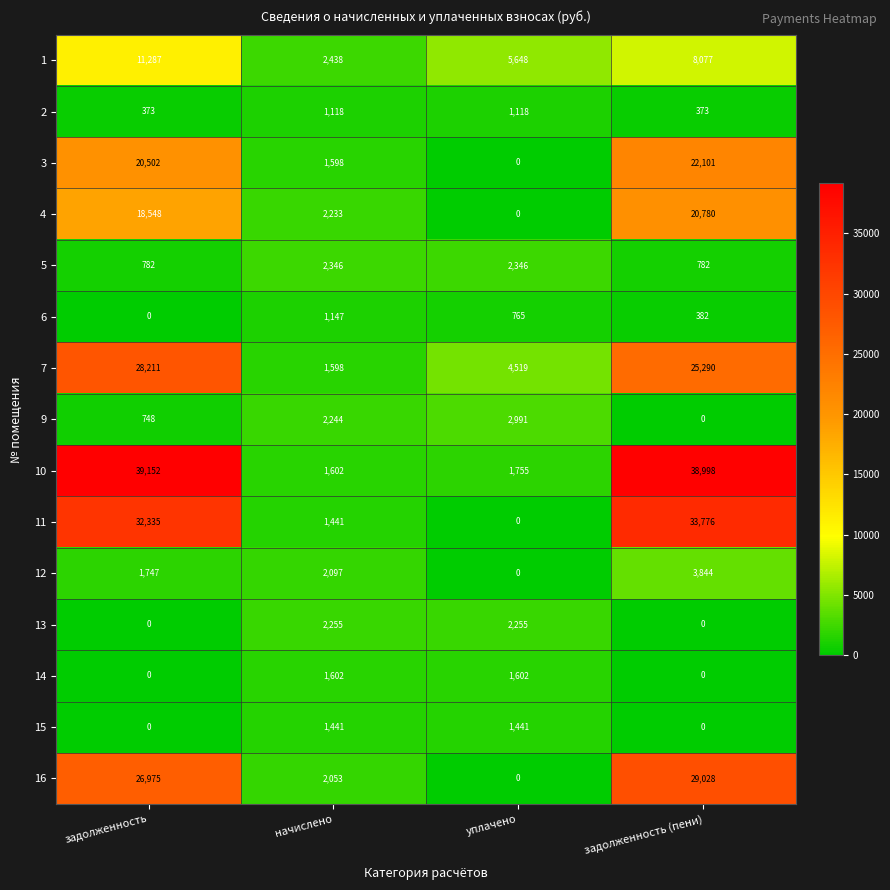

What is the difference between the maximum and second lowest values in the 1 series?

5639